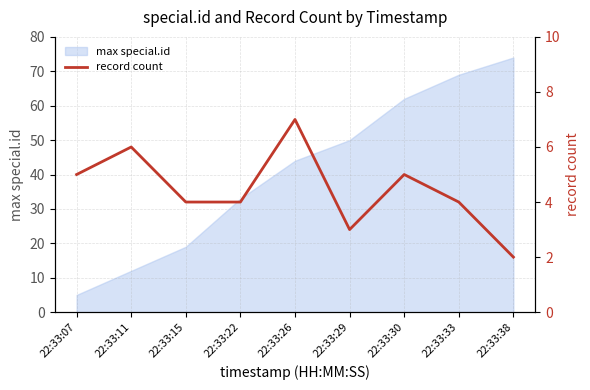

What is the difference between the maximum and second lowest values?

4